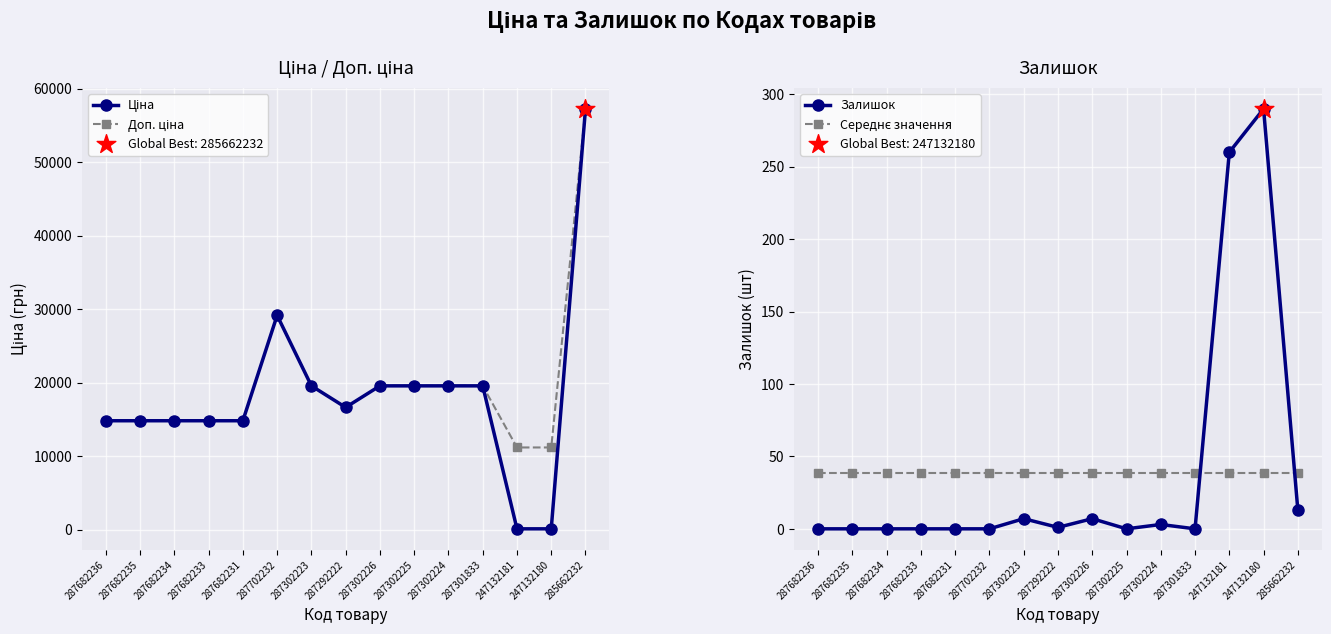

Which series has the widest spread of Y values?

Ціна